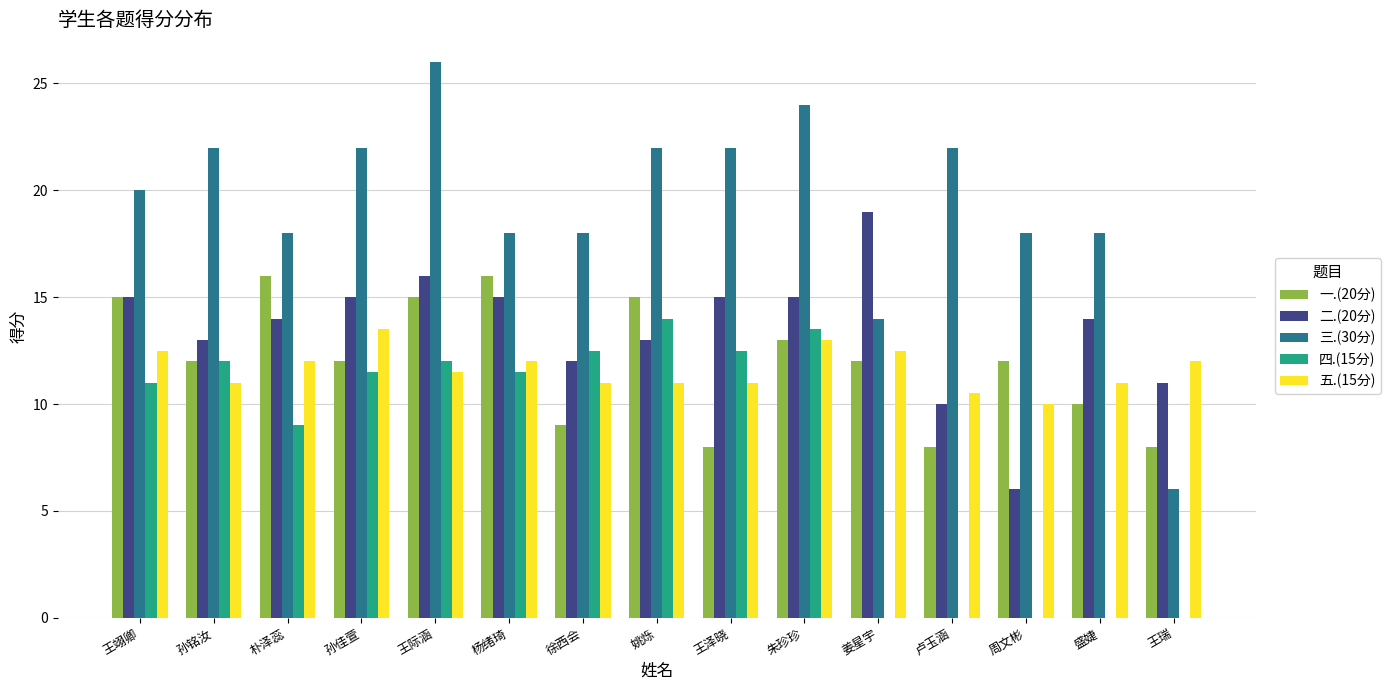

Which series changed the most between 王泽晓 and 盛婕?

四.(15分)